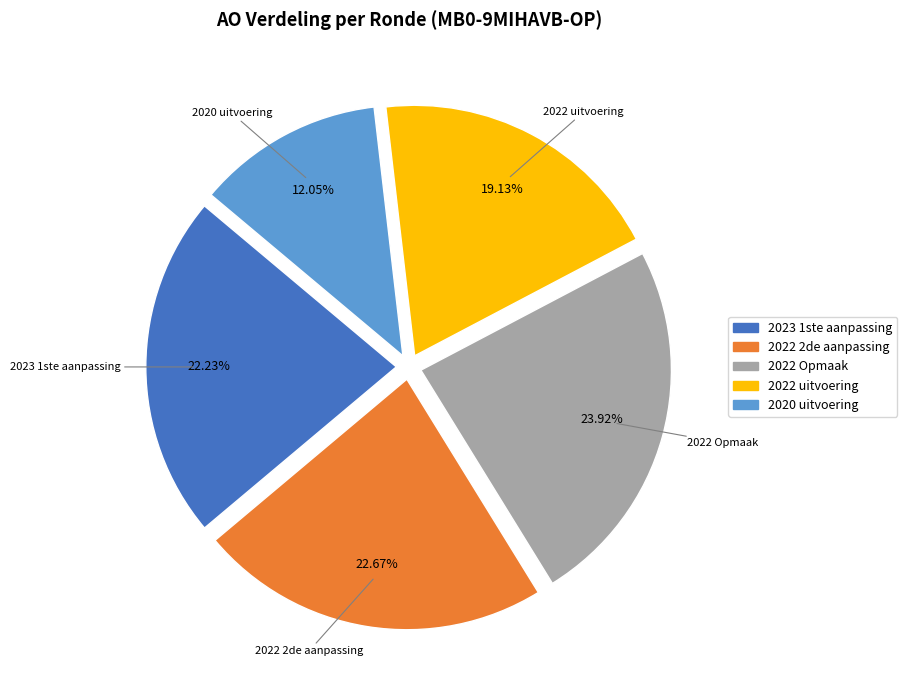

Is the sum of 2022 uitvoering and 2022 2de aanpassing greater than half?

No